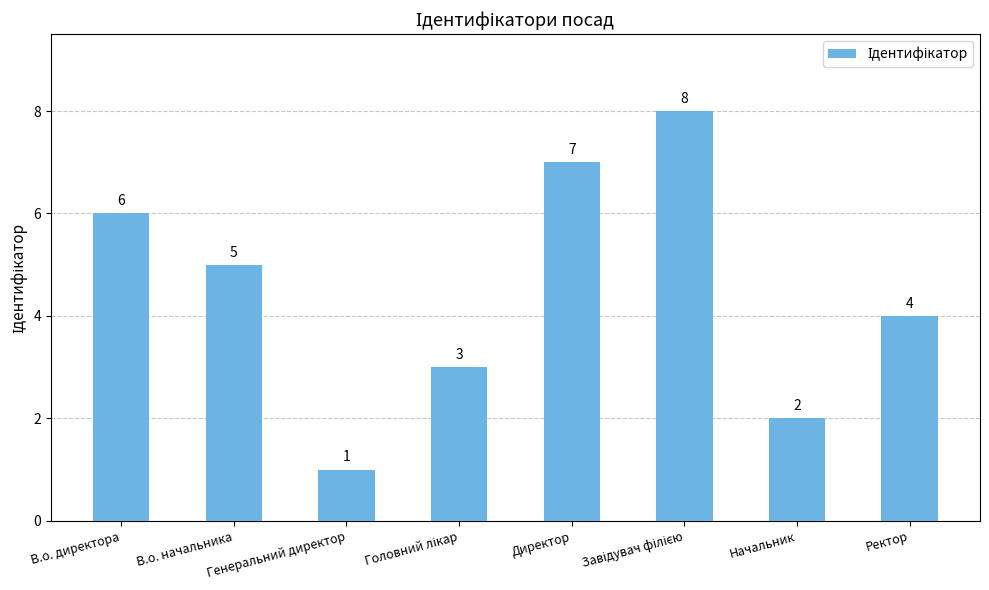

How many values are between 3 and 7?

5